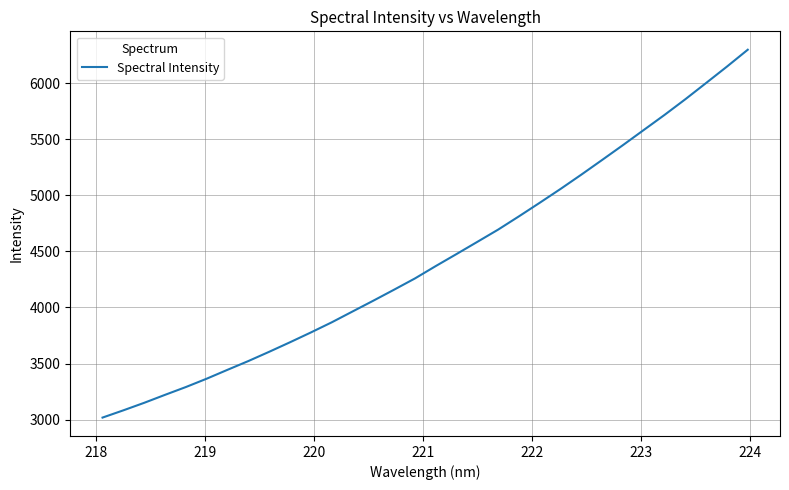

How many values are below 4369?

16